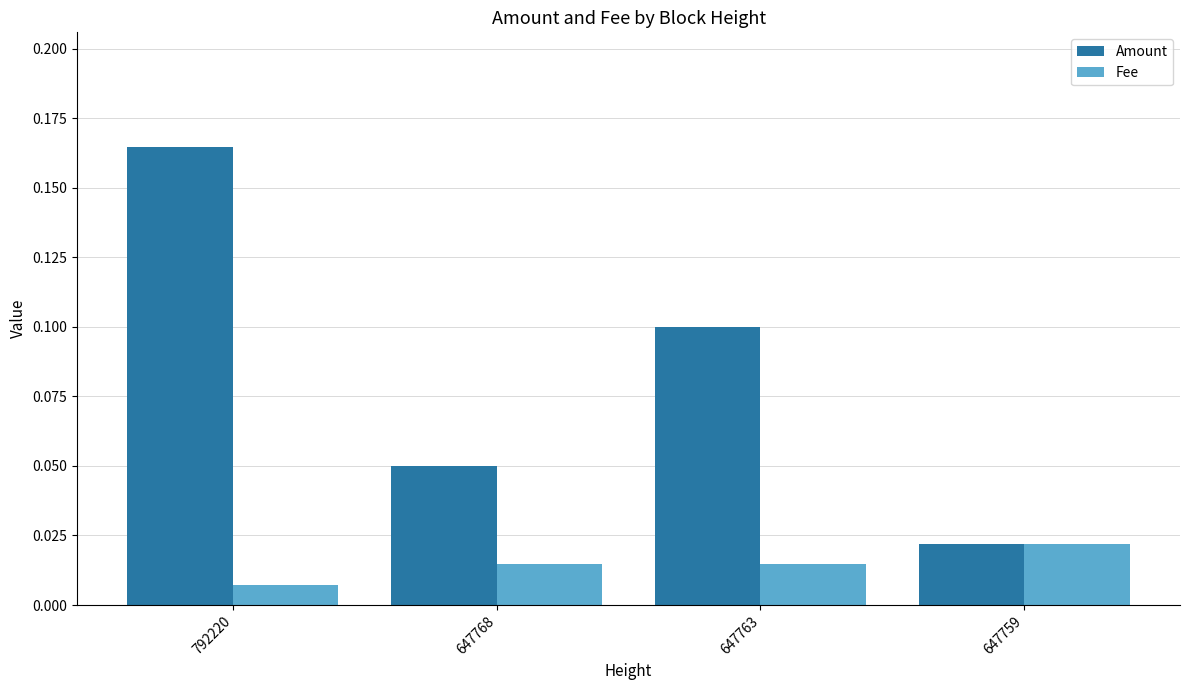

Which series changed the most between 792220 and 647763?

Amount